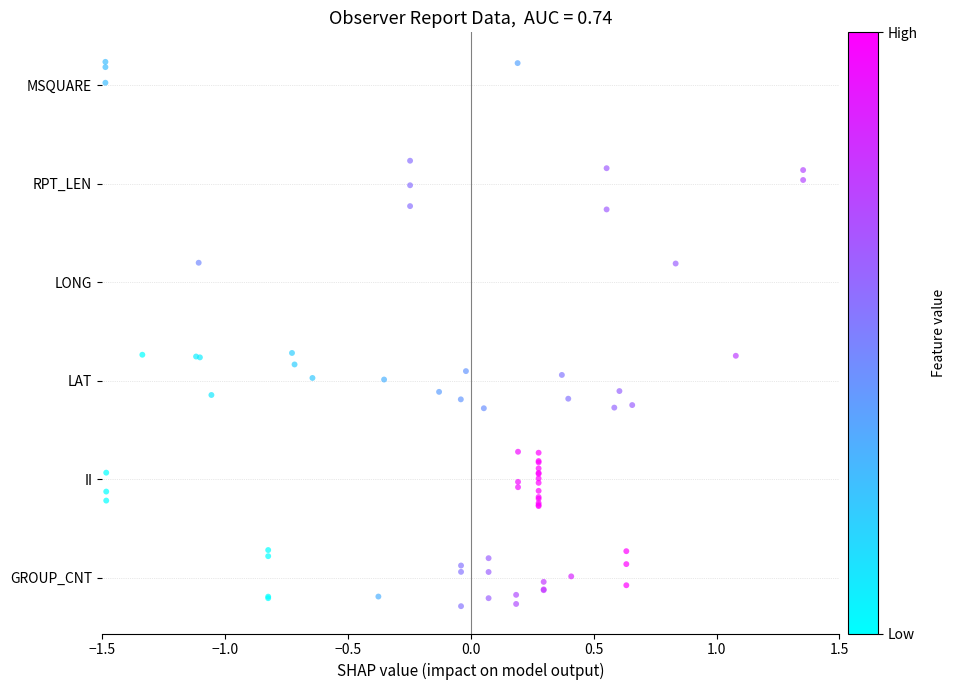

Is the value of LONG at 7 greater than the value of MSQUARE at 0.5?

No